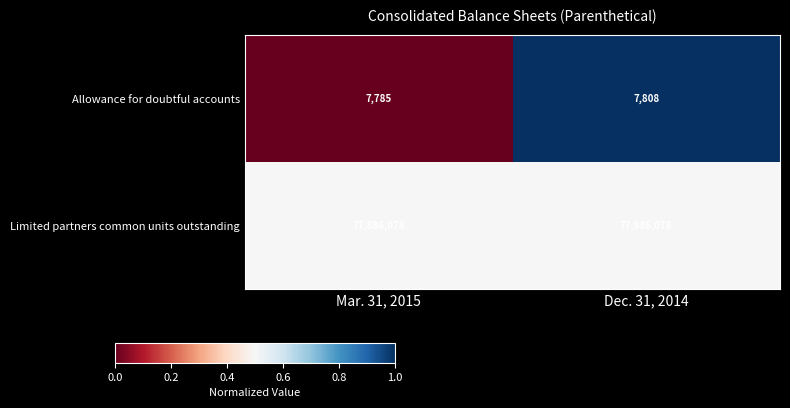

What is the total value across all series at Dec. 31, 2014?

1.5